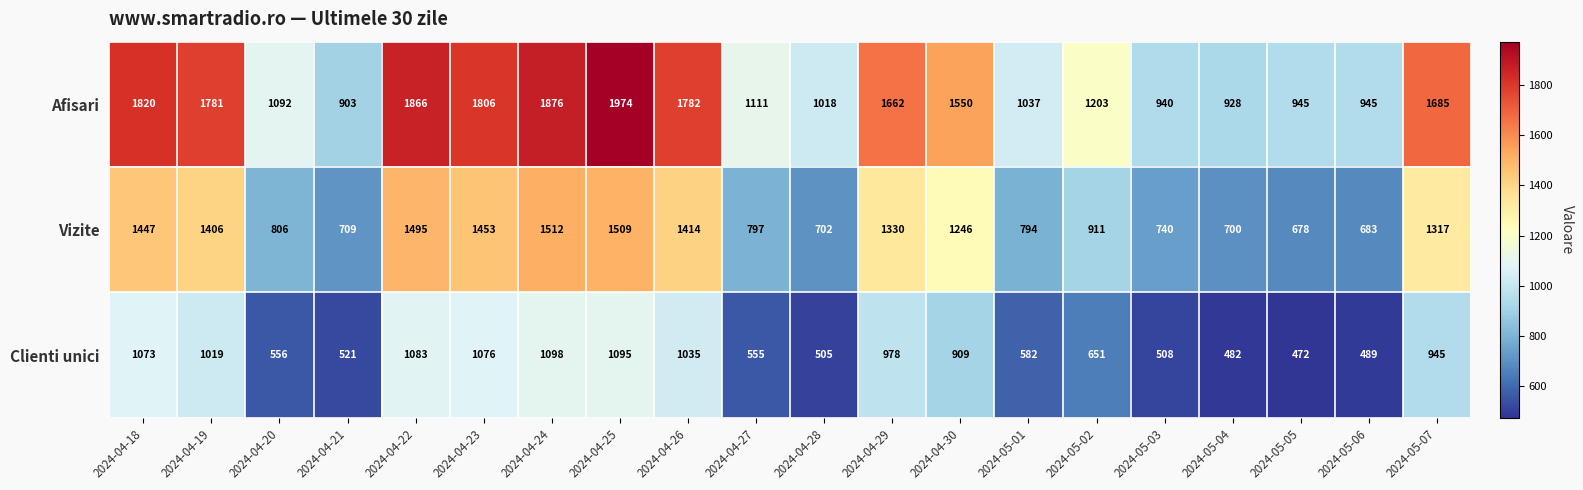

What is the difference between the highest and lowest values at 2024-04-25?

879